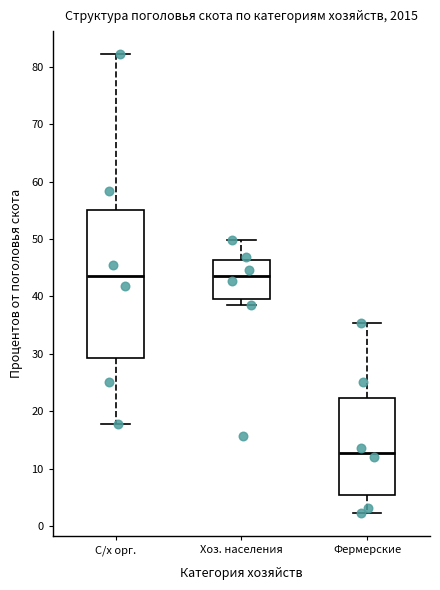

Which box's median line is the lowest?

Фермерские